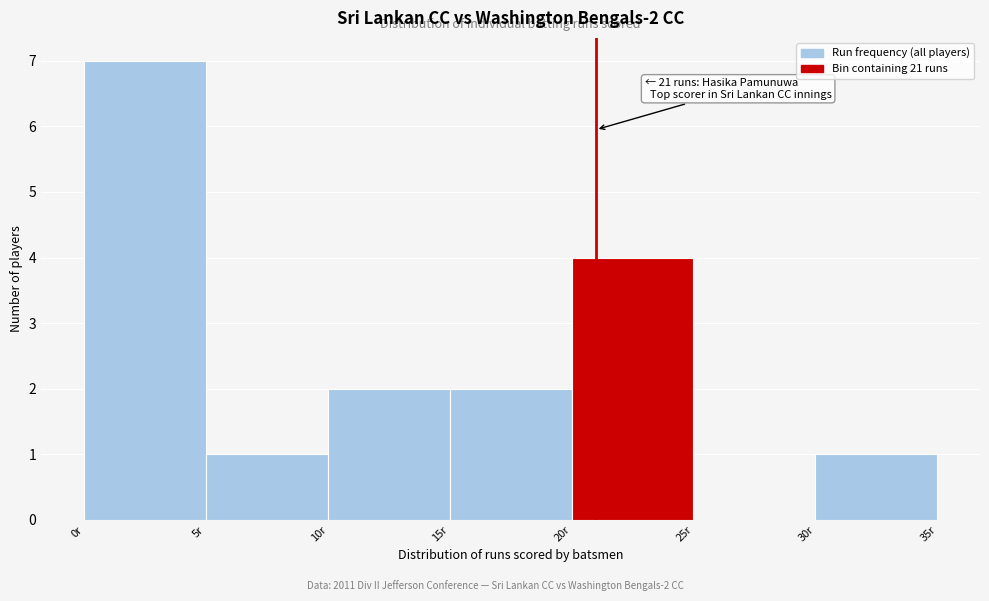

Over which range of the x-axis is the bar tallest?

0 to 5